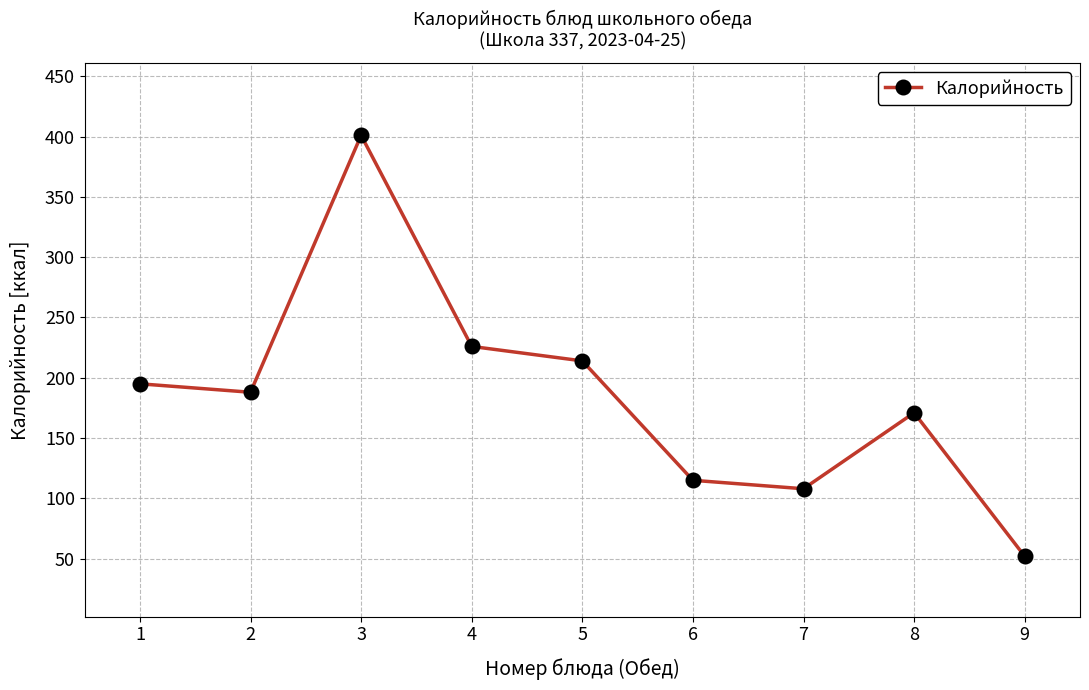

What is the difference between the values at 4 and 8?

55